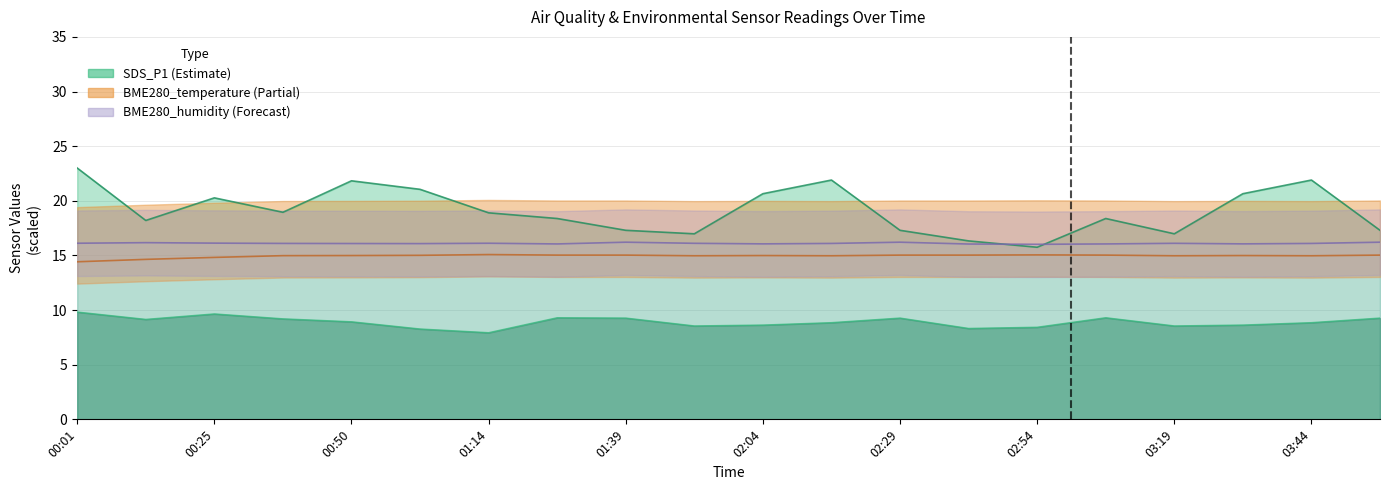

Which series has the largest total across all categories?

SDS_P1